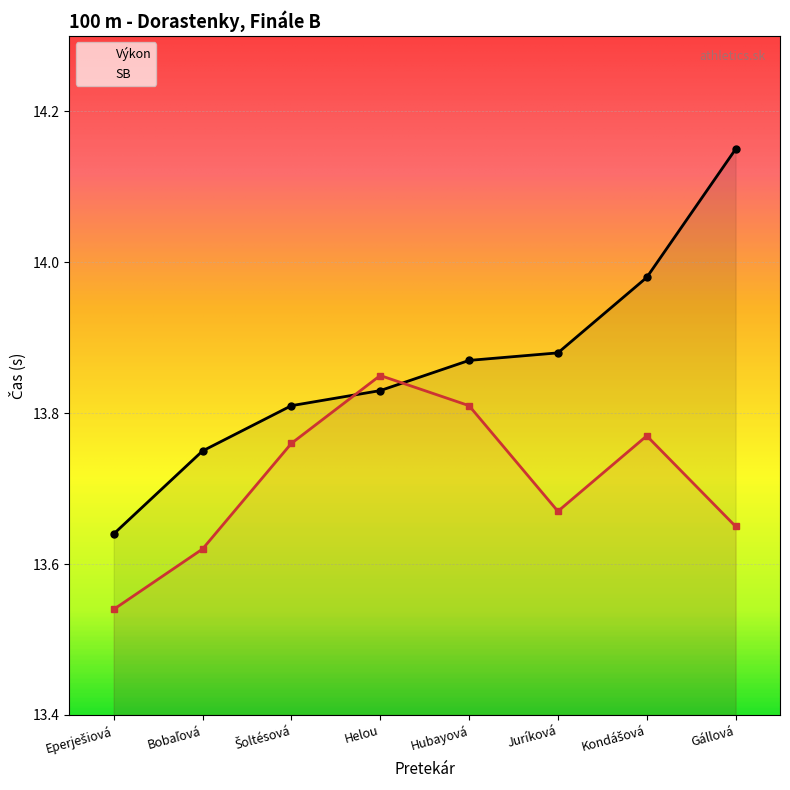

What is the difference between the maximum and minimum values in the Výkon series?

0.5